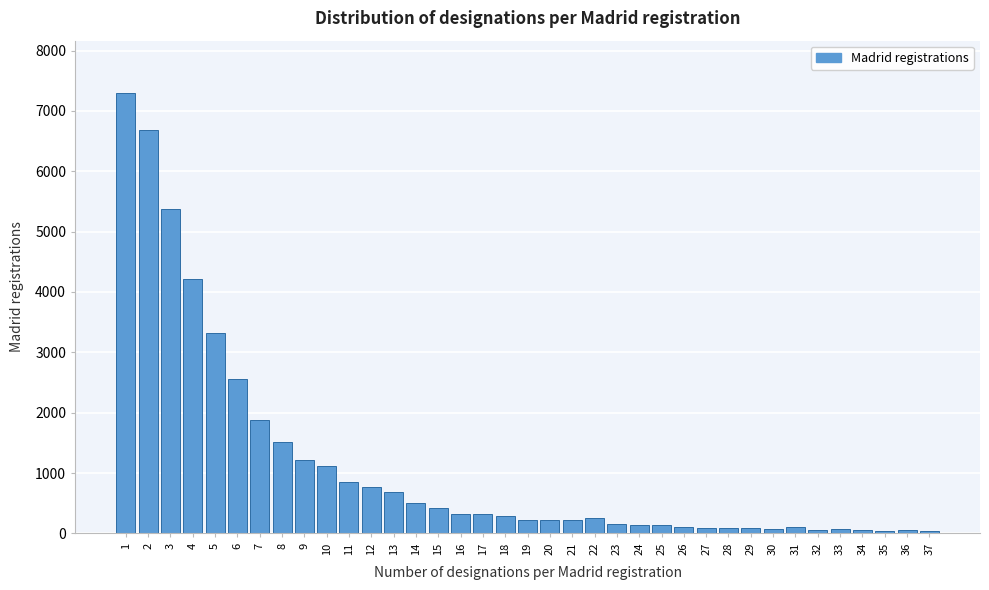

What is the difference between the maximum and second lowest values?

7246